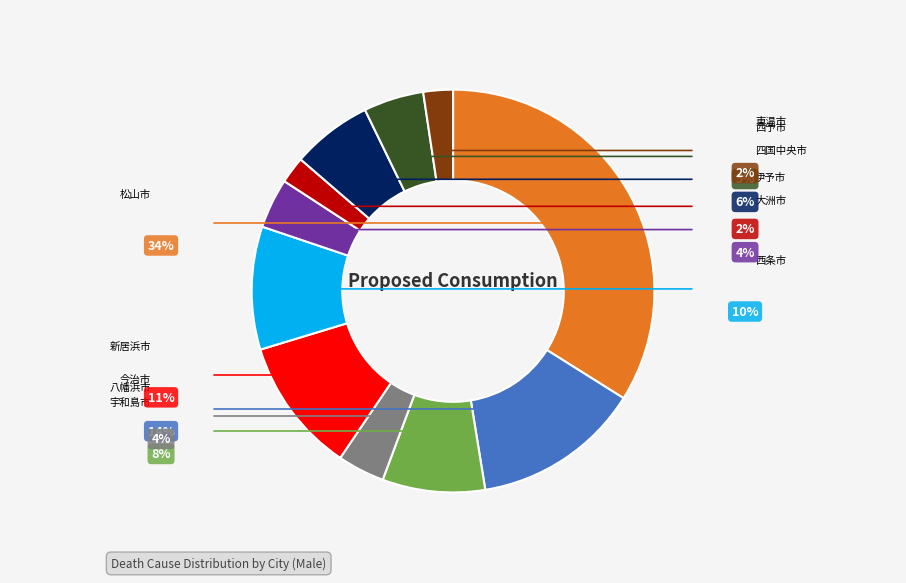

Combined, what portion of the pie is 伊予市 and 宇和島市?

10.4%